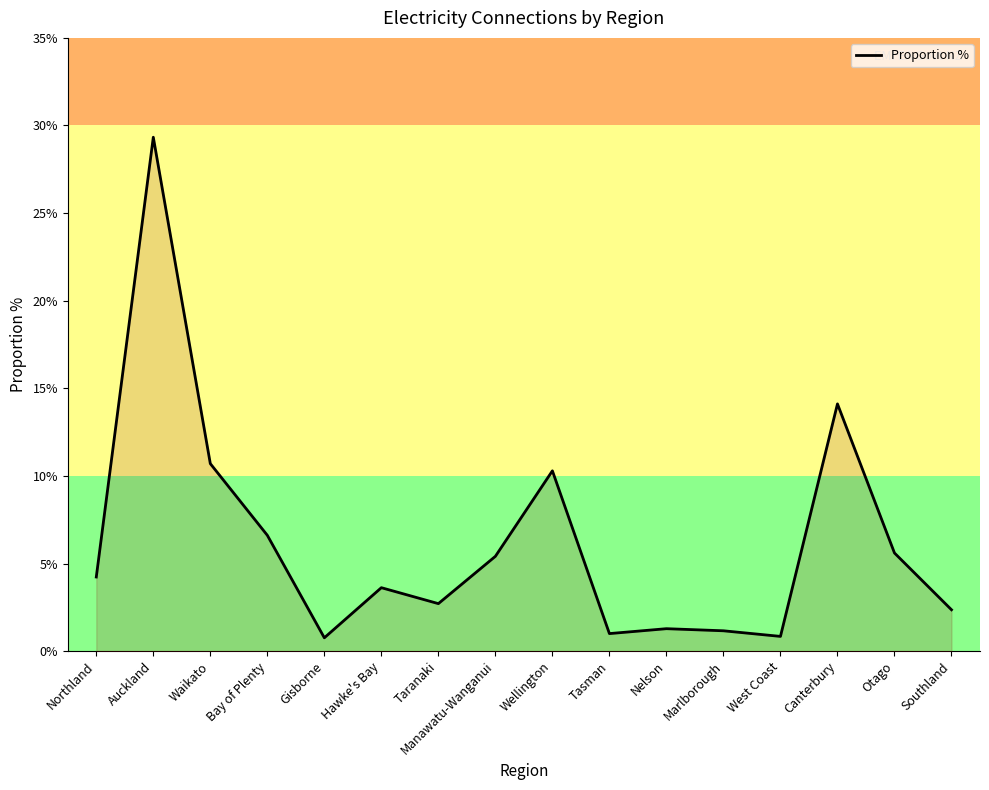

What position from the left is Hawke's Bay?

6